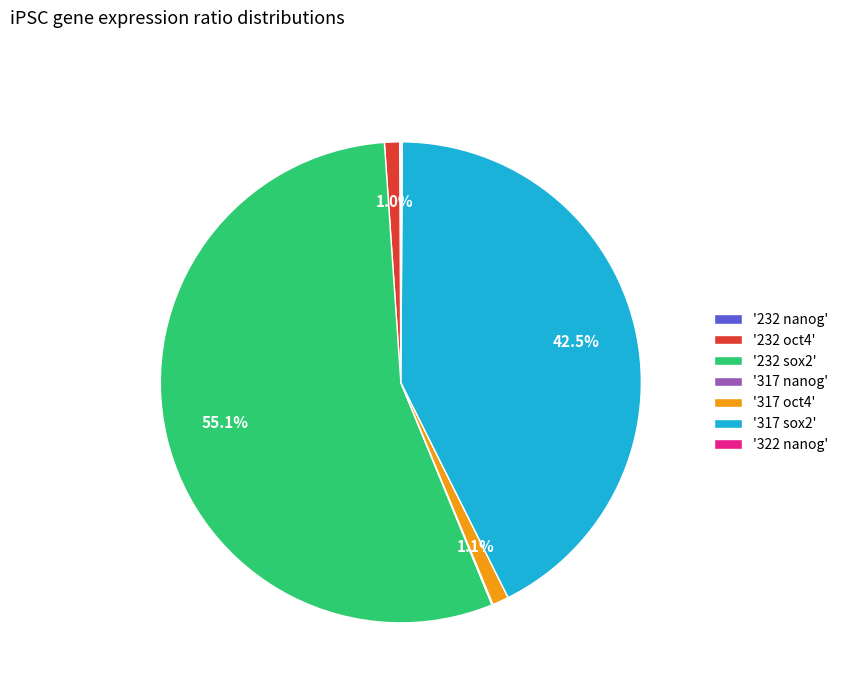

Does '232 sox2' represent more than half of the total?

Yes